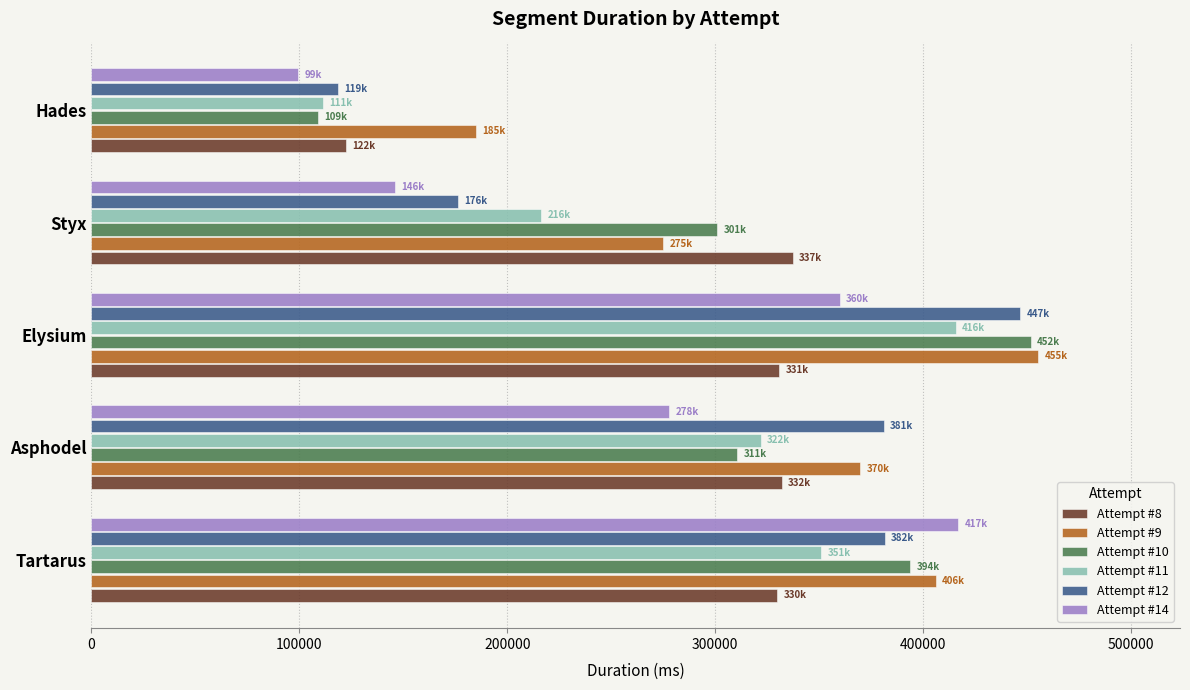

Between Styx and Hades, which series saw the biggest shift?

Attempt #8